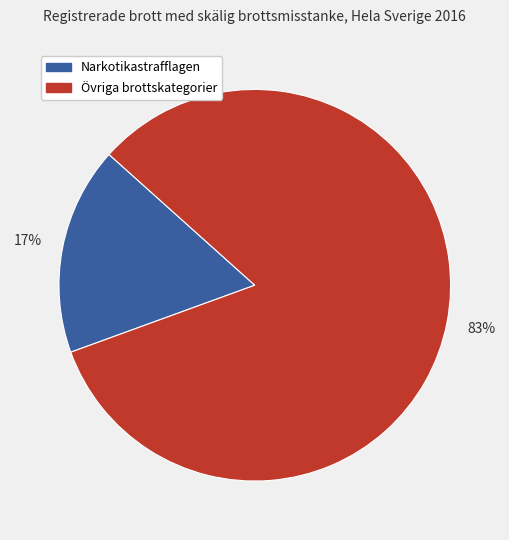

To the nearest percent, what is the average slice percentage?

50%